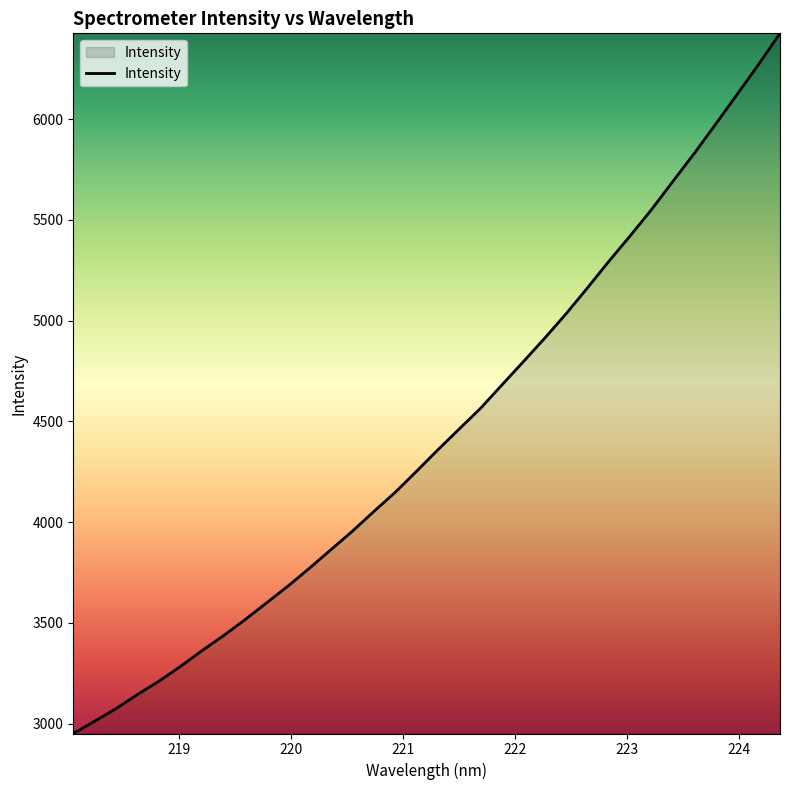

What is the difference between the maximum and minimum values?

3475.1